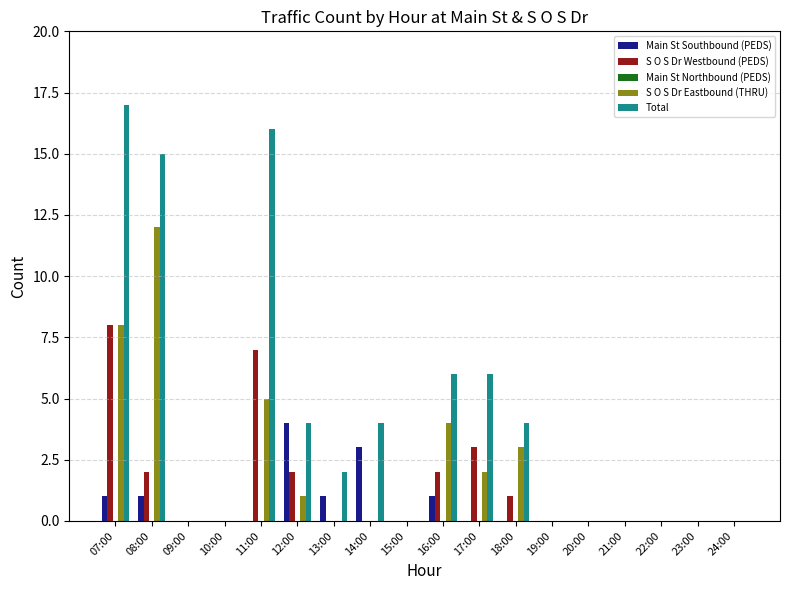

Is it true that S O S Dr Westbound (PEDS) equals 5 at 19:00?

False